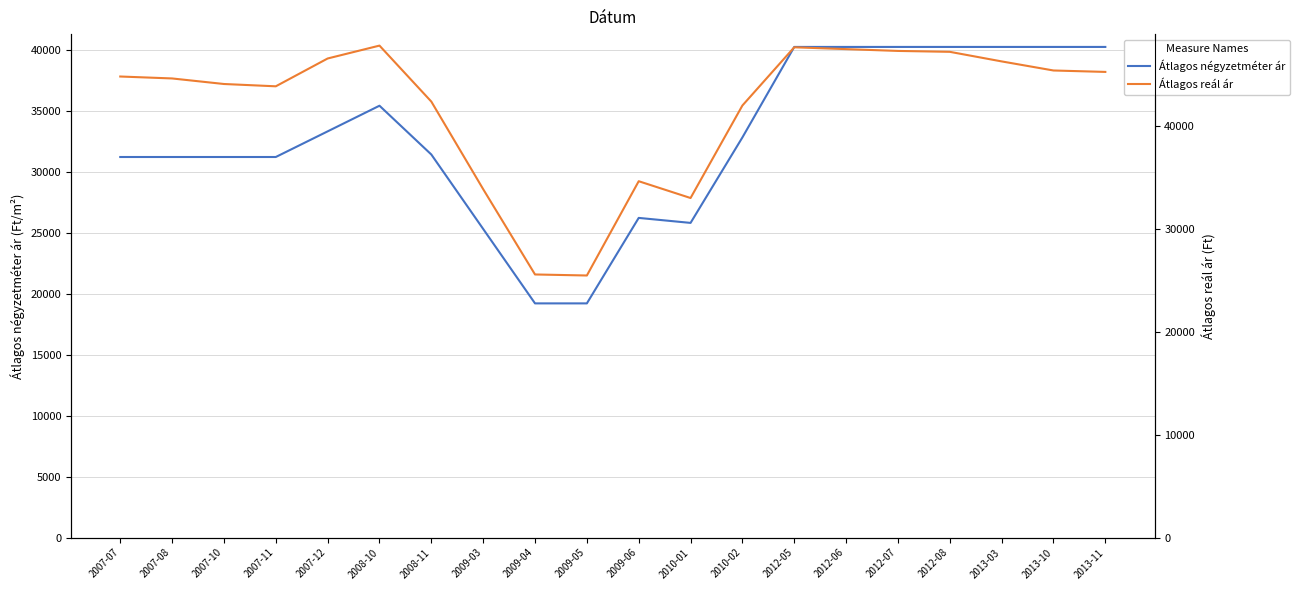

How many distinct data groups are displayed?

2